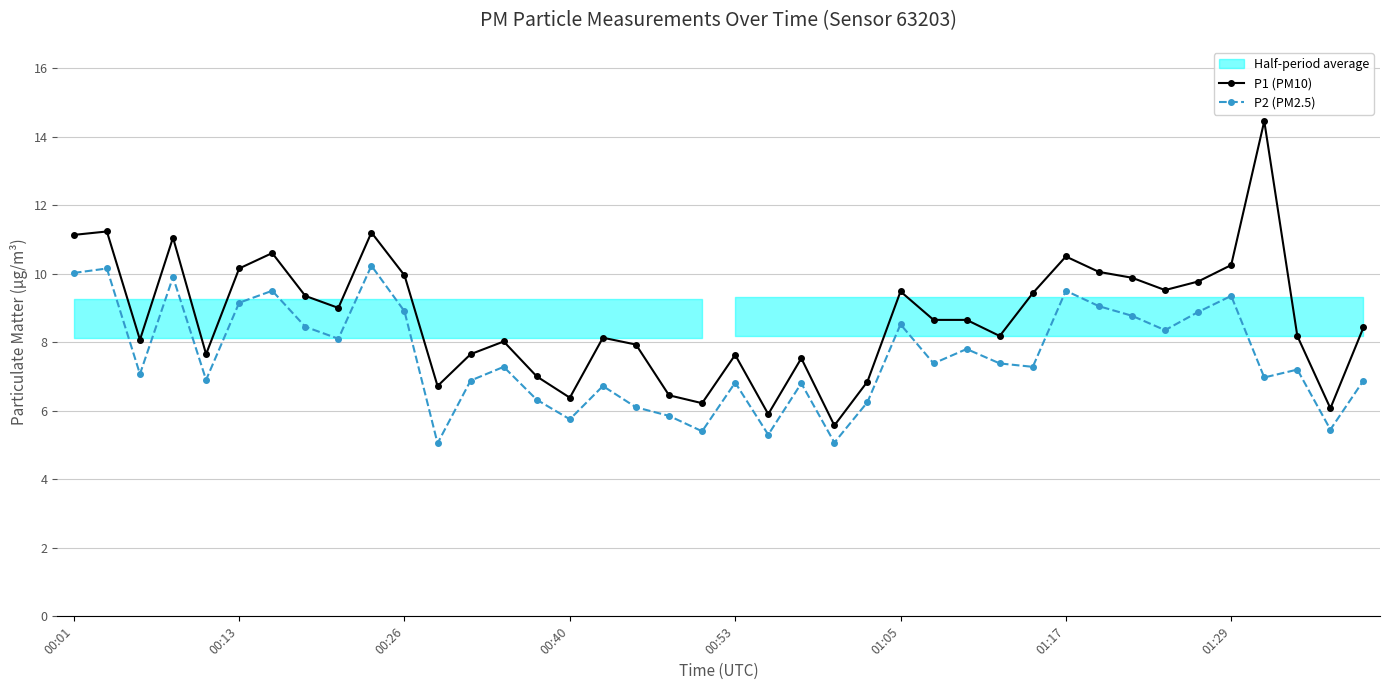

The P1 (PM10) series shows 9.5 at 01:05. True or false?

True